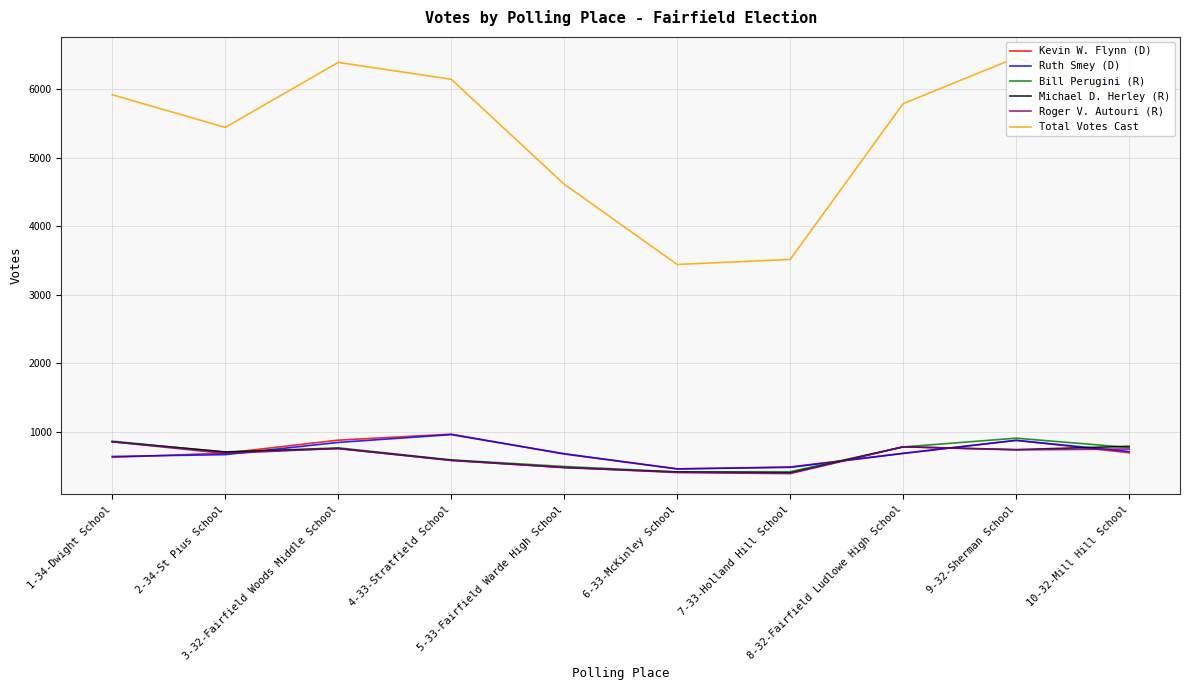

What is the sum of all Total Votes Cast values?

53582